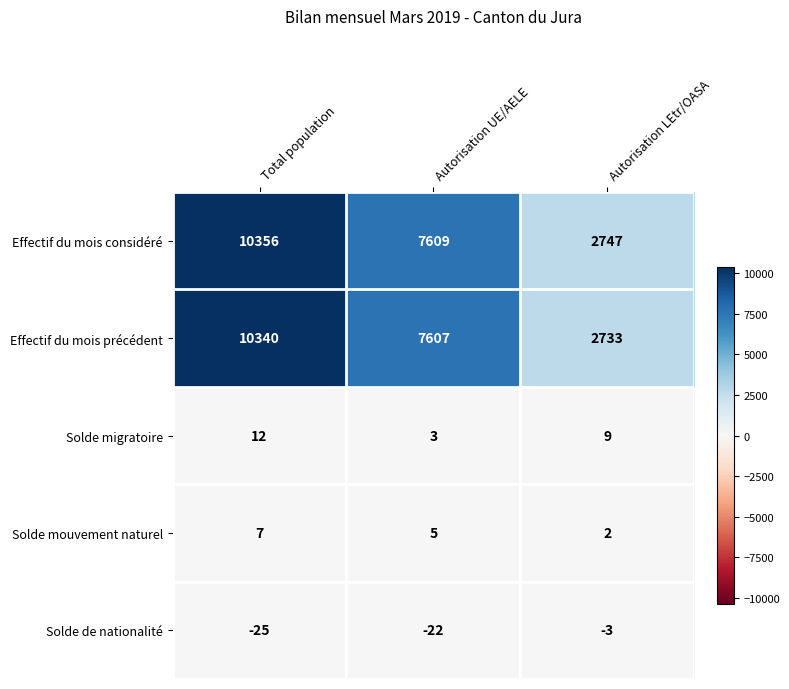

Between Total population and Autorisation UE/AELE, which series saw the biggest shift?

Effectif du mois considéré